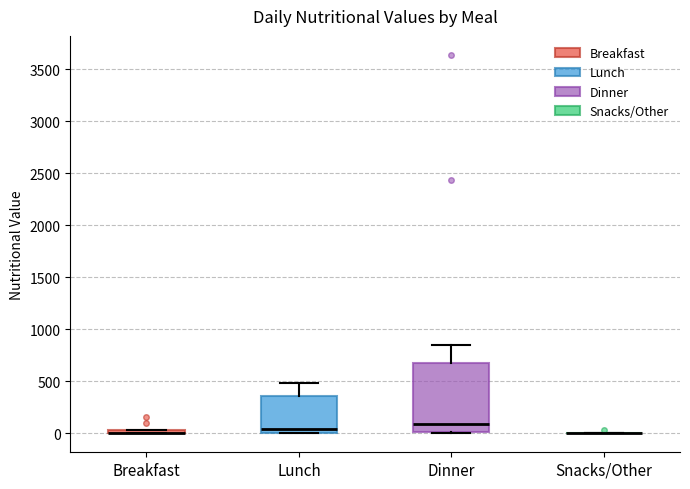

Which box is the tallest, from its lower edge to its upper edge?

Dinner